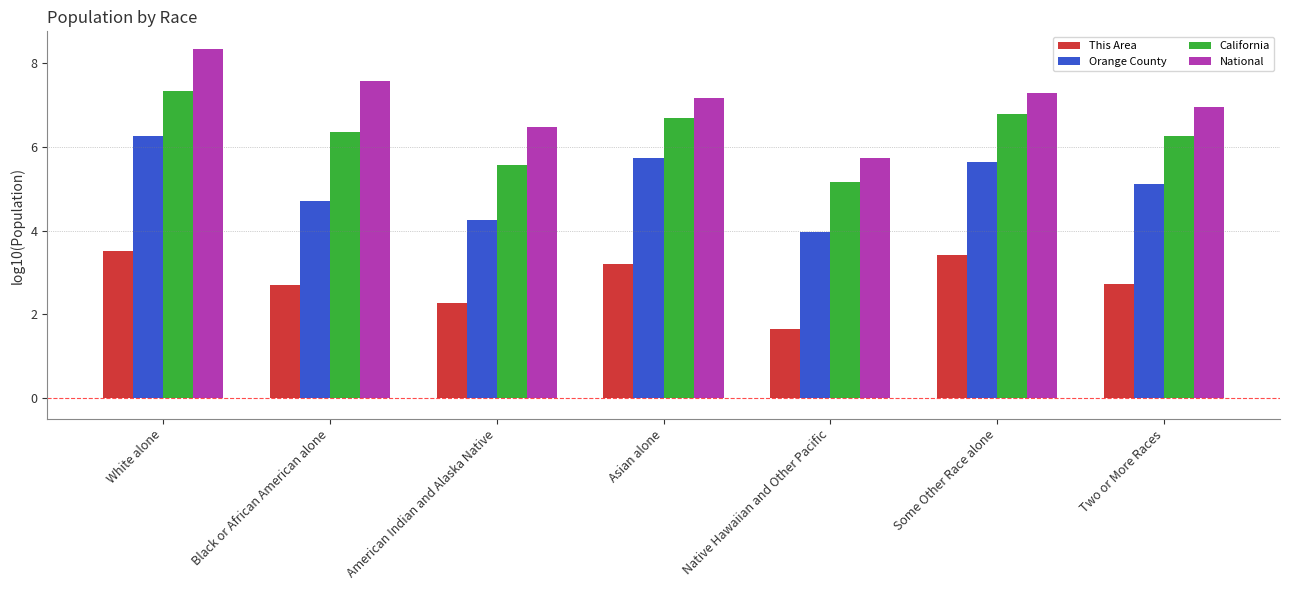

Are the bars grouped side by side (vs. stacked)?

Yes